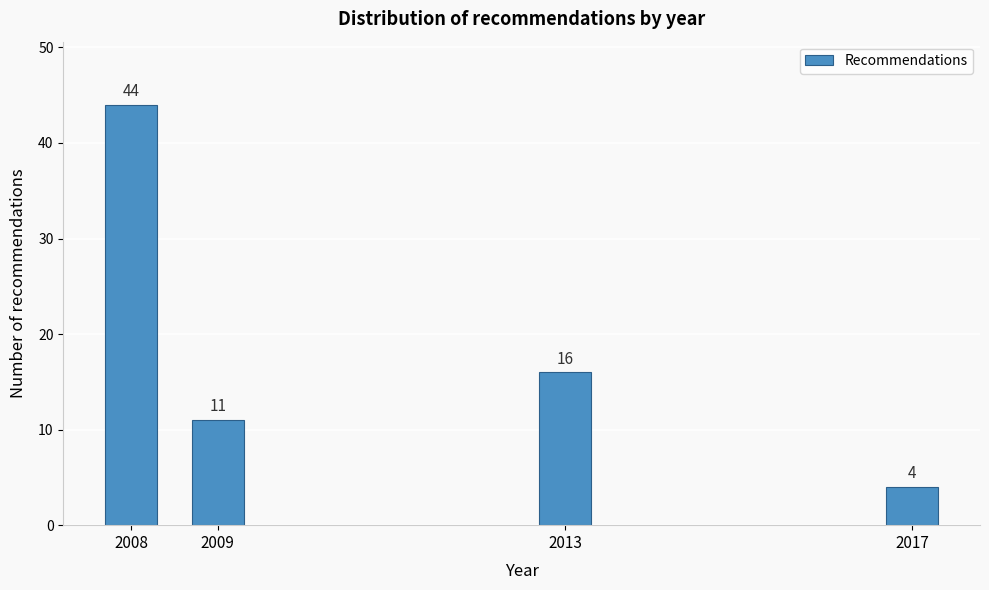

Reading right to left, list all the values displayed in this chart.

4	16	11	44